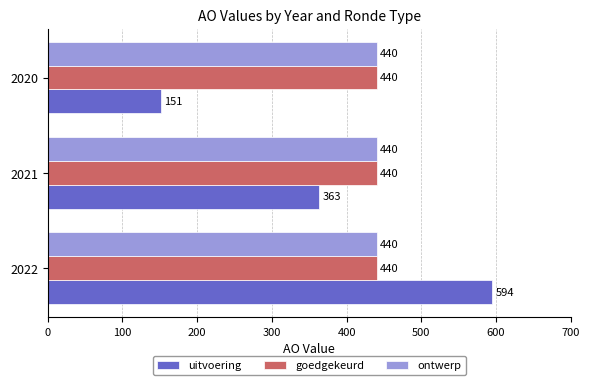

At which category is the sum across all series the highest?

2022